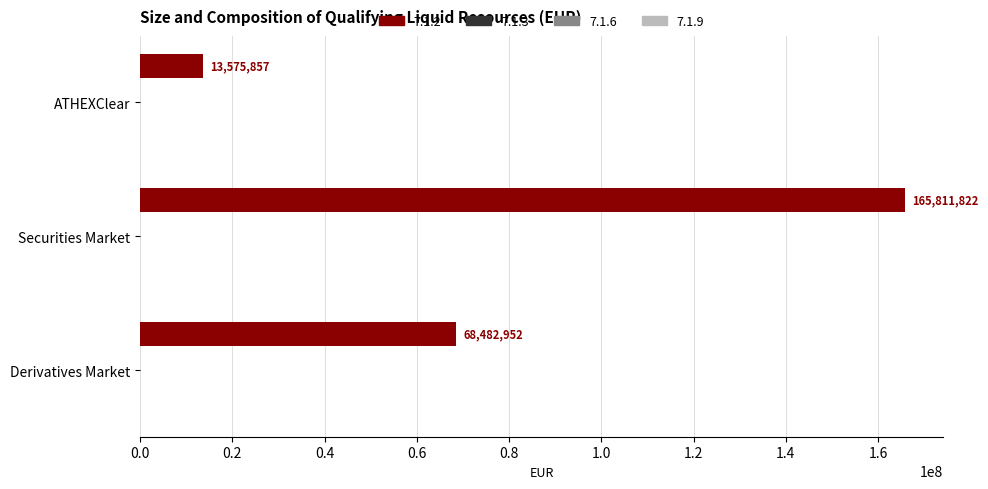

What is the average value?

82623543.7